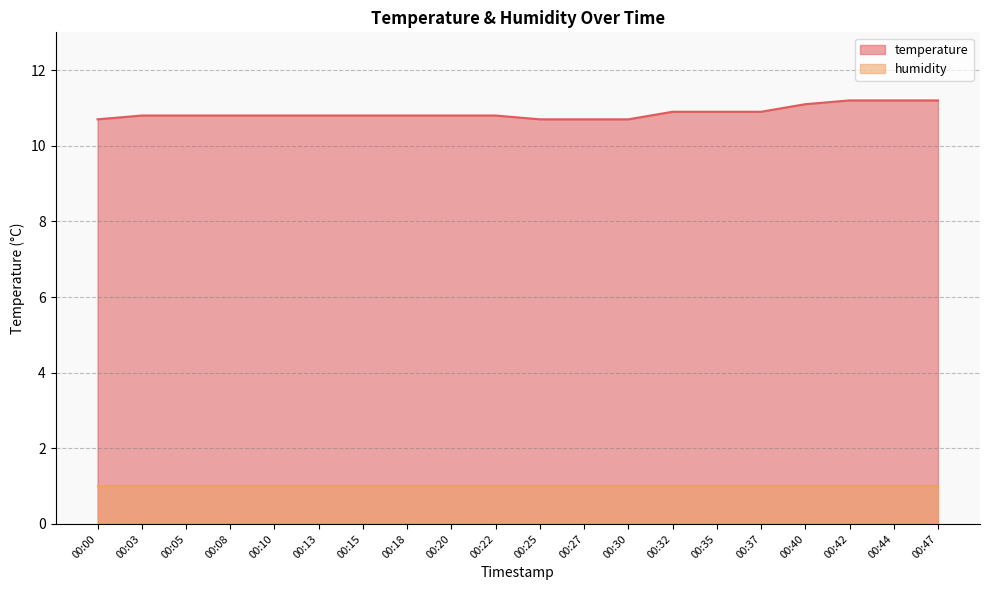

What is the value of the 10th point from the left?

10.8